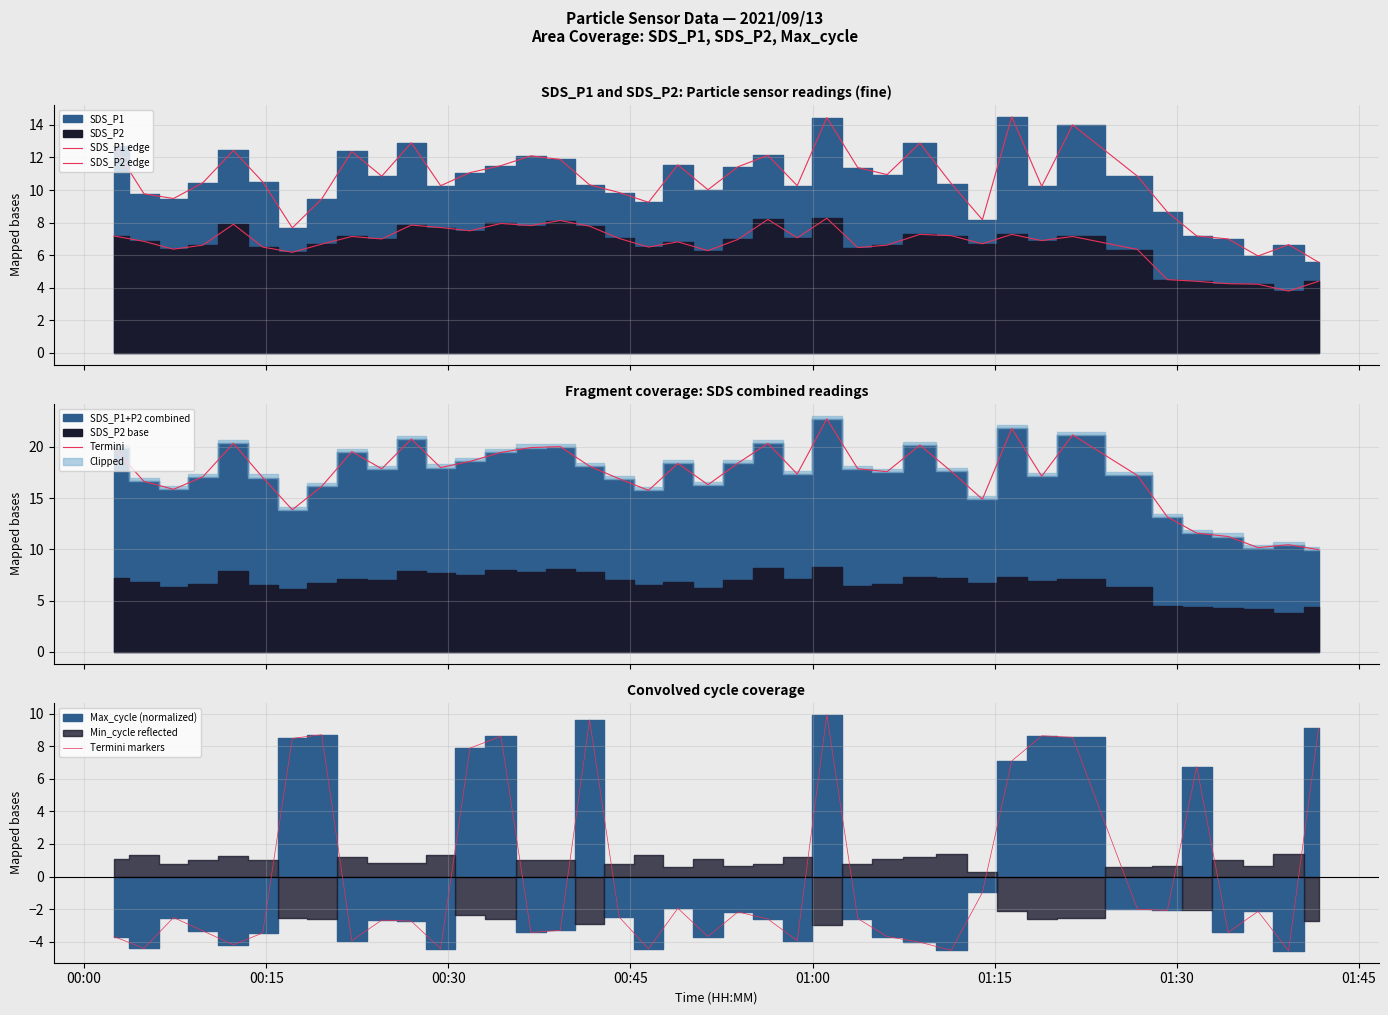

What is the minimum value for Termini markers?

-4.6